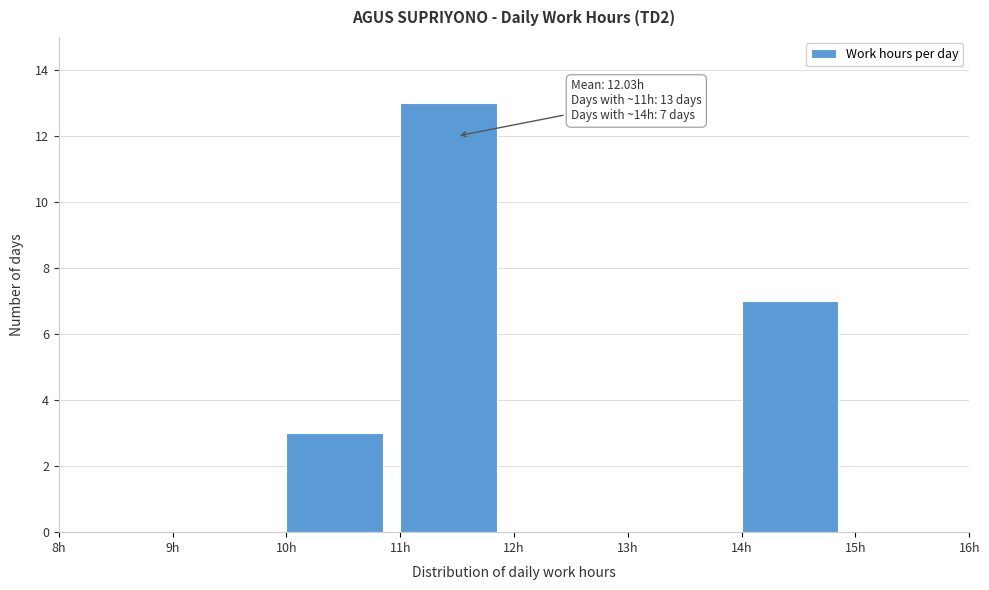

Which range on the x-axis has the tallest bar?

11 to 12